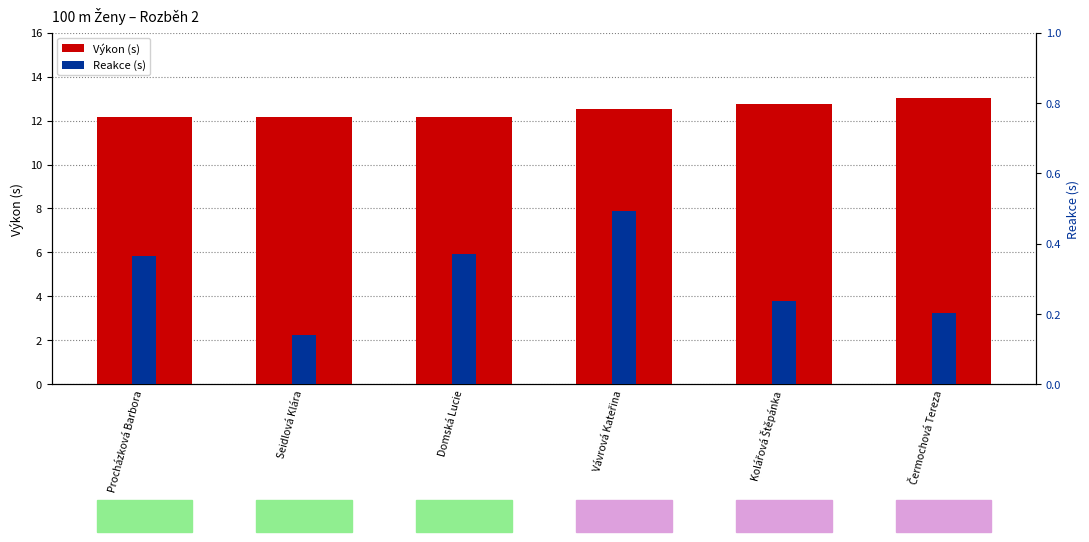

What is the highest value of the Výkon (s) series?

13.0